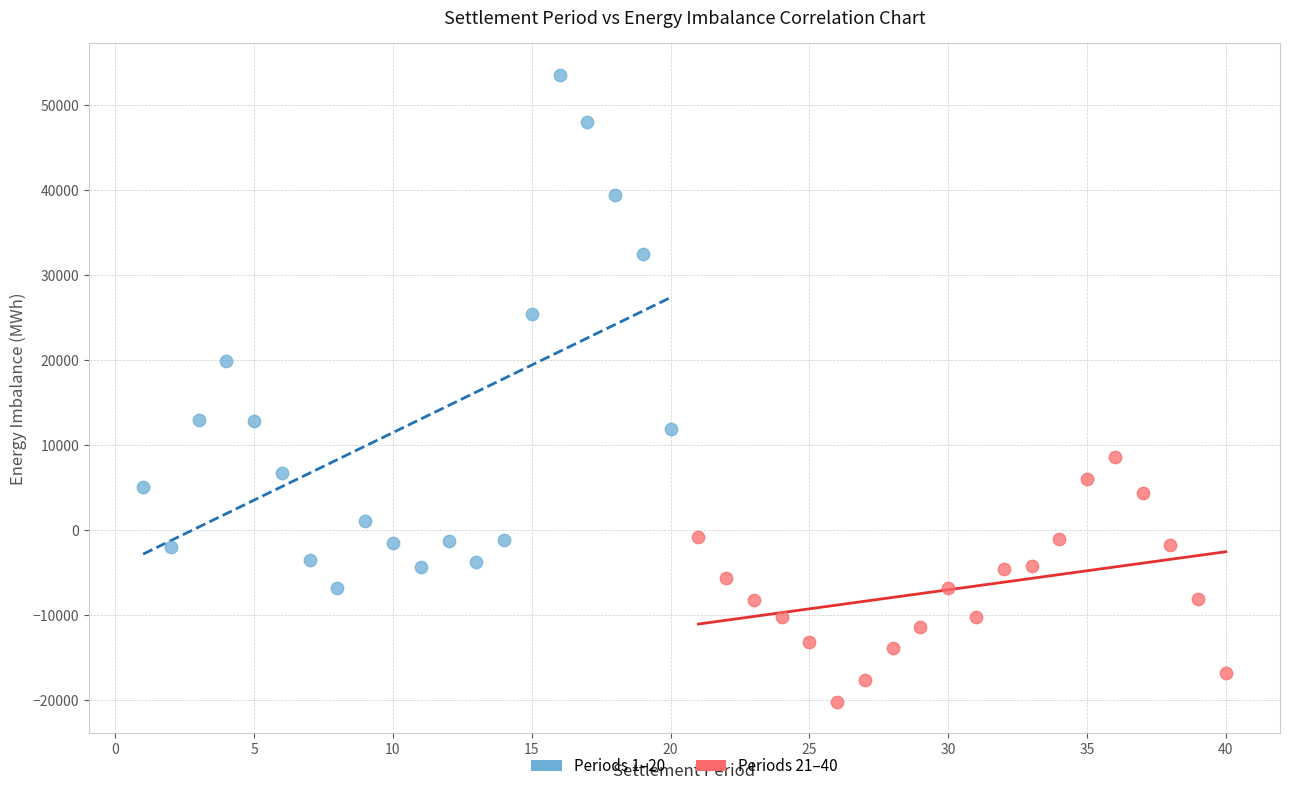

Which series reaches the minimum Y coordinate?

Periods 21–40